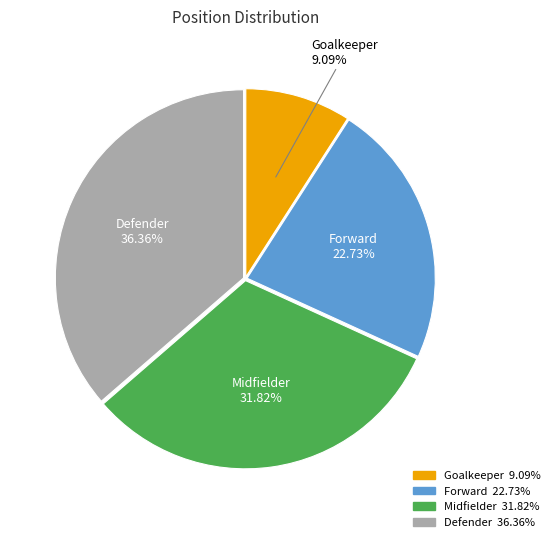

How many segments does this pie chart have?

4